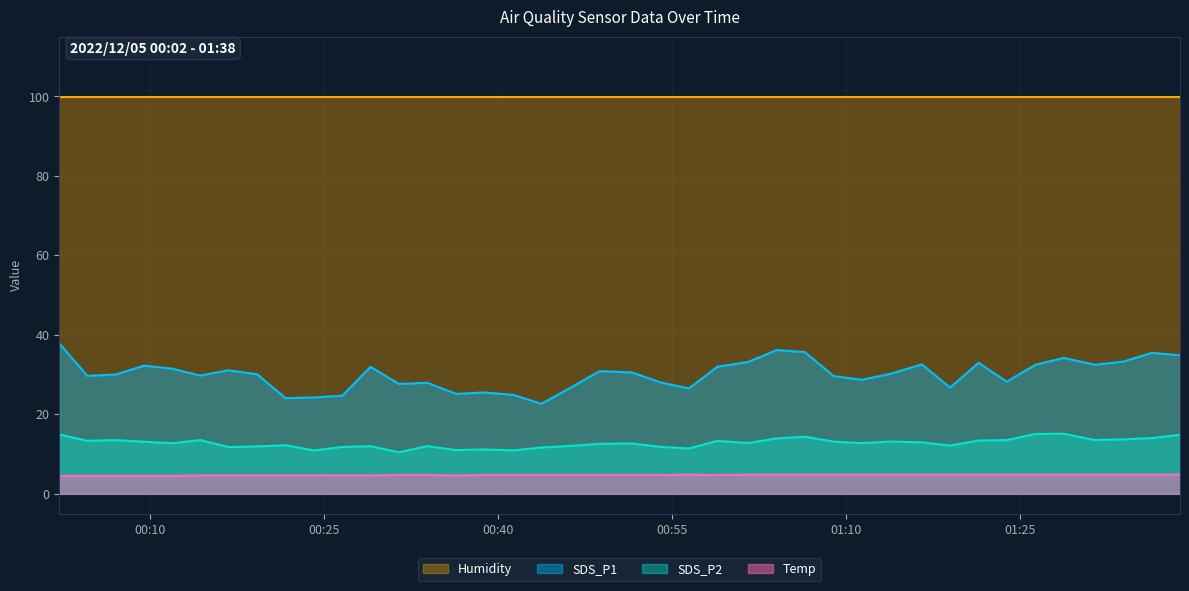

How many interior local peaks does the SDS_P1 series have?

11